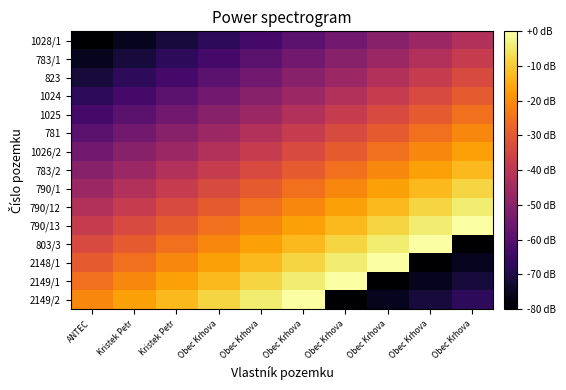

Reading left to right, what are all the values shown in this chart?

1028/1: ANTEC=-80.0	Kristek Petr=-75.8	Kristek Petr=-71.6	Obec Krhova=-67.4	Obec Krhova=-63.2	Obec Krhova=-58.9	Obec Krhova=-54.7	Obec Krhova=-50.5	Obec Krhova=-46.3	Obec Krhova=-42.1
783/1: ANTEC=-75.8	Kristek Petr=-71.6	Kristek Petr=-67.4	Obec Krhova=-63.2	Obec Krhova=-58.9	Obec Krhova=-54.7	Obec Krhova=-50.5	Obec Krhova=-46.3	Obec Krhova=-42.1	Obec Krhova=-37.9
823: ANTEC=-71.6	Kristek Petr=-67.4	Kristek Petr=-63.2	Obec Krhova=-58.9	Obec Krhova=-54.7	Obec Krhova=-50.5	Obec Krhova=-46.3	Obec Krhova=-42.1	Obec Krhova=-37.9	Obec Krhova=-33.7
1024: ANTEC=-67.4	Kristek Petr=-63.2	Kristek Petr=-58.9	Obec Krhova=-54.7	Obec Krhova=-50.5	Obec Krhova=-46.3	Obec Krhova=-42.1	Obec Krhova=-37.9	Obec Krhova=-33.7	Obec Krhova=-29.5
1025: ANTEC=-63.2	Kristek Petr=-58.9	Kristek Petr=-54.7	Obec Krhova=-50.5	Obec Krhova=-46.3	Obec Krhova=-42.1	Obec Krhova=-37.9	Obec Krhova=-33.7	Obec Krhova=-29.5	Obec Krhova=-25.3
781: ANTEC=-58.9	Kristek Petr=-54.7	Kristek Petr=-50.5	Obec Krhova=-46.3	Obec Krhova=-42.1	Obec Krhova=-37.9	Obec Krhova=-33.7	Obec Krhova=-29.5	Obec Krhova=-25.3	Obec Krhova=-21.1
1026/2: ANTEC=-54.7	Kristek Petr=-50.5	Kristek Petr=-46.3	Obec Krhova=-42.1	Obec Krhova=-37.9	Obec Krhova=-33.7	Obec Krhova=-29.5	Obec Krhova=-25.3	Obec Krhova=-21.1	Obec Krhova=-16.8
783/2: ANTEC=-50.5	Kristek Petr=-46.3	Kristek Petr=-42.1	Obec Krhova=-37.9	Obec Krhova=-33.7	Obec Krhova=-29.5	Obec Krhova=-25.3	Obec Krhova=-21.1	Obec Krhova=-16.8	Obec Krhova=-12.6
790/1: ANTEC=-46.3	Kristek Petr=-42.1	Kristek Petr=-37.9	Obec Krhova=-33.7	Obec Krhova=-29.5	Obec Krhova=-25.3	Obec Krhova=-21.1	Obec Krhova=-16.8	Obec Krhova=-12.6	Obec Krhova=-8.4
790/12: ANTEC=-42.1	Kristek Petr=-37.9	Kristek Petr=-33.7	Obec Krhova=-29.5	Obec Krhova=-25.3	Obec Krhova=-21.1	Obec Krhova=-16.8	Obec Krhova=-12.6	Obec Krhova=-8.4	Obec Krhova=-4.2
790/13: ANTEC=-37.9	Kristek Petr=-33.7	Kristek Petr=-29.5	Obec Krhova=-25.3	Obec Krhova=-21.1	Obec Krhova=-16.8	Obec Krhova=-12.6	Obec Krhova=-8.4	Obec Krhova=-4.2	Obec Krhova=0.0
803/3: ANTEC=-33.7	Kristek Petr=-29.5	Kristek Petr=-25.3	Obec Krhova=-21.1	Obec Krhova=-16.8	Obec Krhova=-12.6	Obec Krhova=-8.4	Obec Krhova=-4.2	Obec Krhova=0.0	Obec Krhova=-80.0
2148/1: ANTEC=-29.5	Kristek Petr=-25.3	Kristek Petr=-21.1	Obec Krhova=-16.8	Obec Krhova=-12.6	Obec Krhova=-8.4	Obec Krhova=-4.2	Obec Krhova=0.0	Obec Krhova=-80.0	Obec Krhova=-75.8
2149/1: ANTEC=-25.3	Kristek Petr=-21.1	Kristek Petr=-16.8	Obec Krhova=-12.6	Obec Krhova=-8.4	Obec Krhova=-4.2	Obec Krhova=0.0	Obec Krhova=-80.0	Obec Krhova=-75.8	Obec Krhova=-71.6
2149/2: ANTEC=-21.1	Kristek Petr=-16.8	Kristek Petr=-12.6	Obec Krhova=-8.4	Obec Krhova=-4.2	Obec Krhova=0.0	Obec Krhova=-80.0	Obec Krhova=-75.8	Obec Krhova=-71.6	Obec Krhova=-67.4